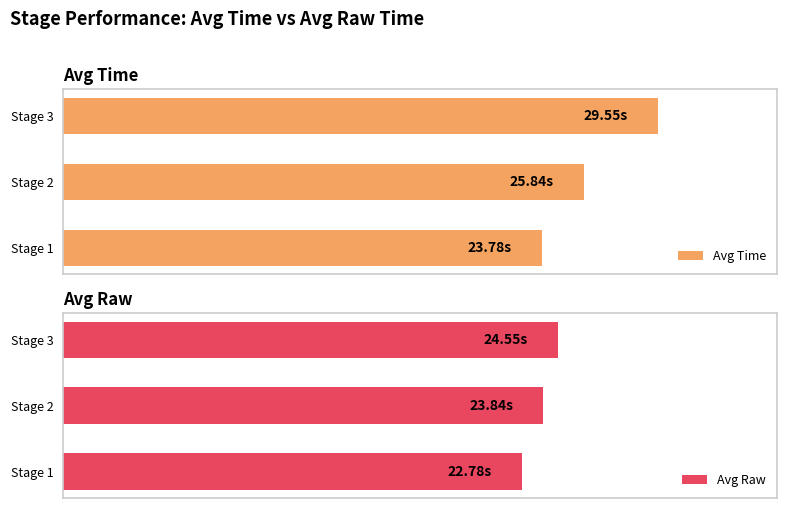

What is the value of the Avg Raw bar at the 1st from the left?

22.8